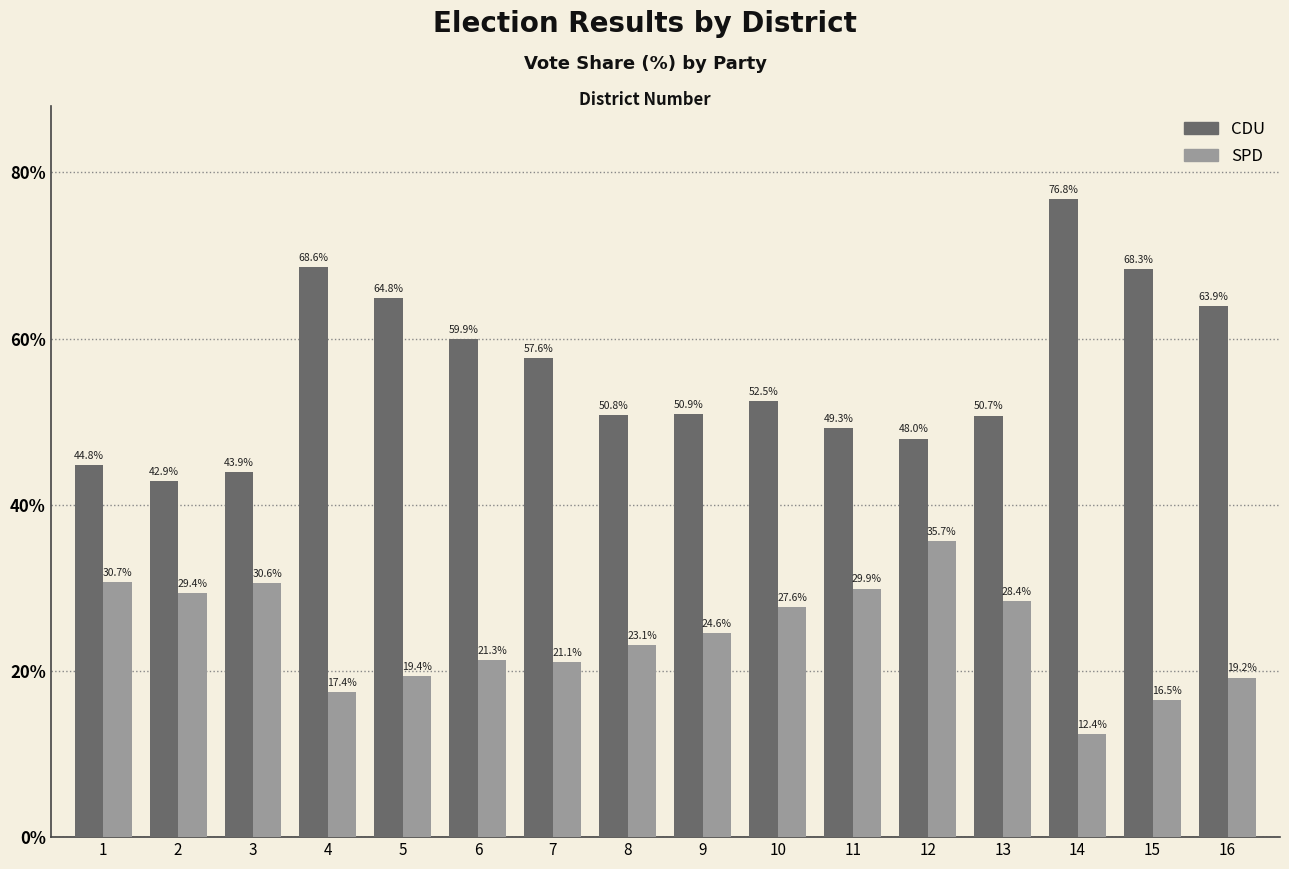

At how many categories does at least one series exceed 65?

3